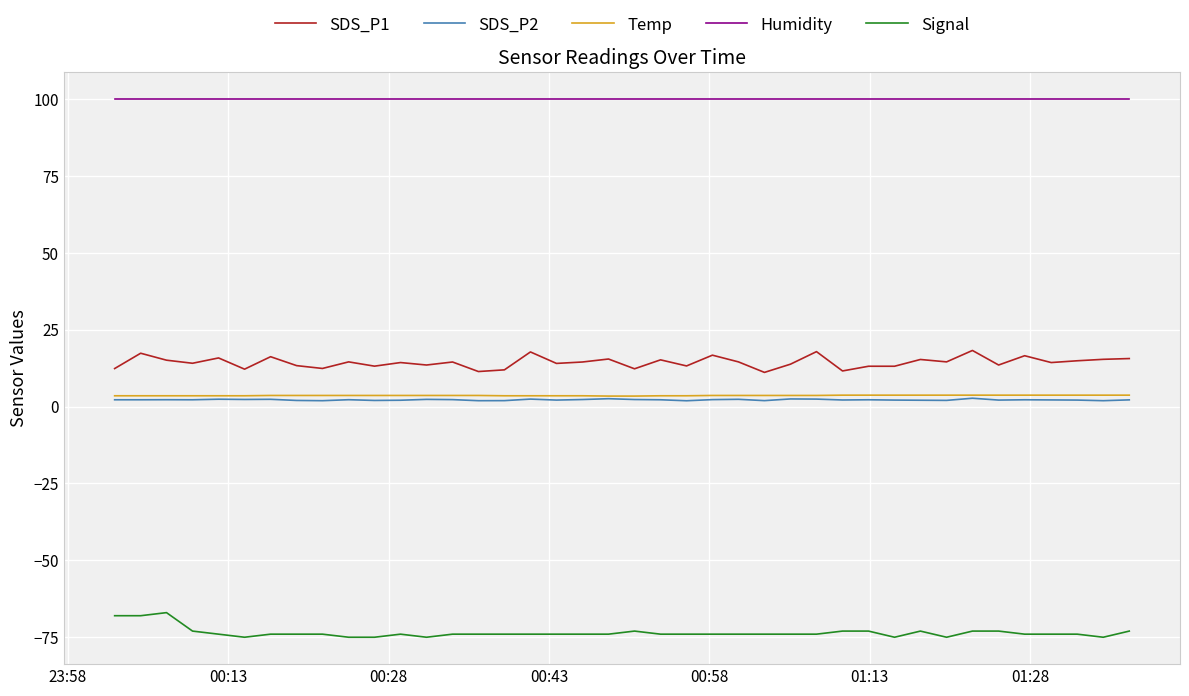

True or false: Humidity and SDS_P2 intersect in this chart.

False